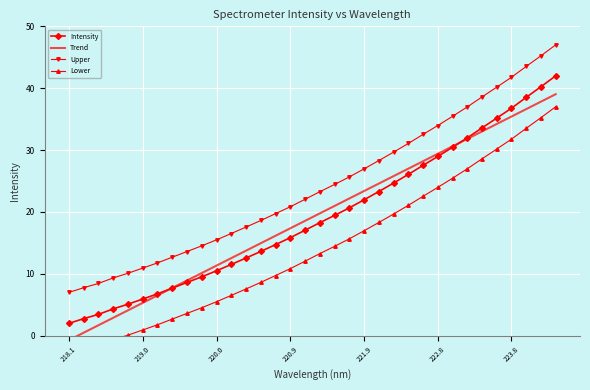

What is the minimum value for Lower?

-3.0